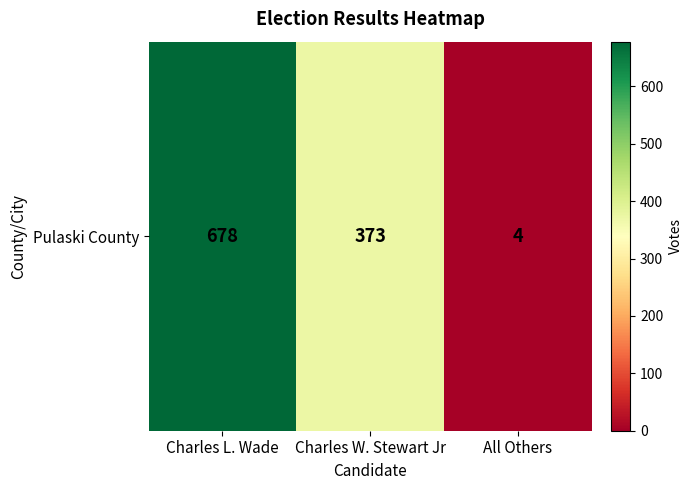

How many distinct data groups are displayed?

1